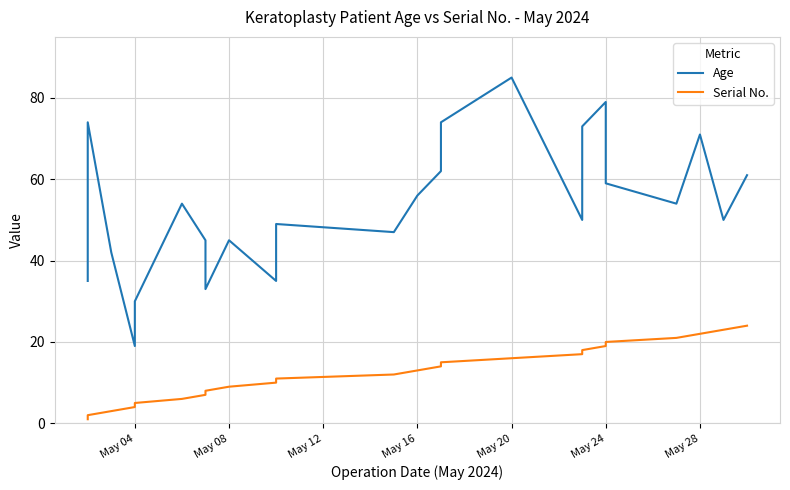

Does the chart have visible grid lines?

Yes